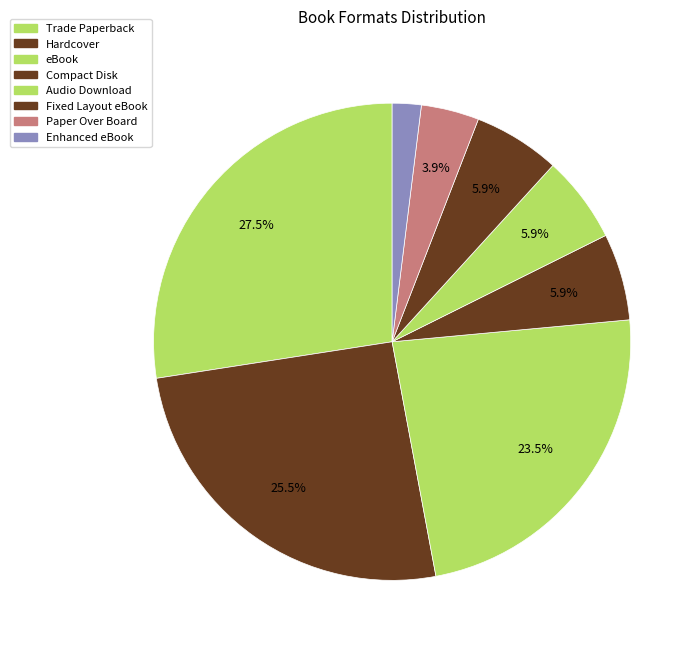

Count the number of slices in the pie.

8